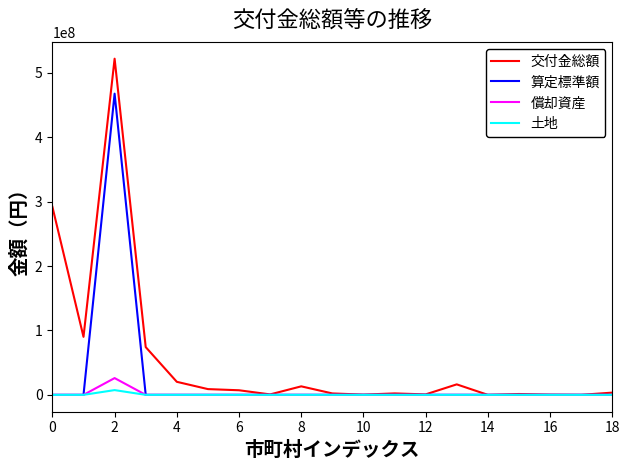

Which series has the largest total across all categories?

交付金総額